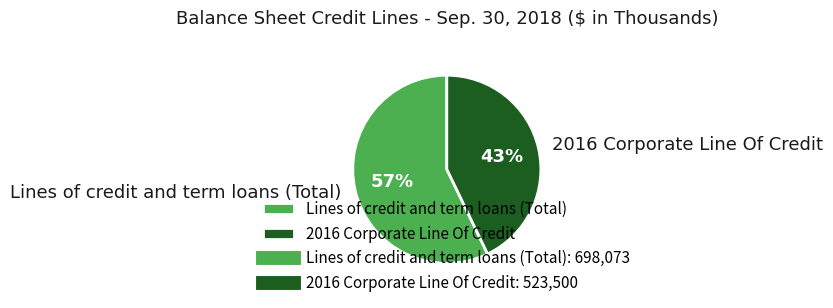

Count the number of slices in the pie.

2